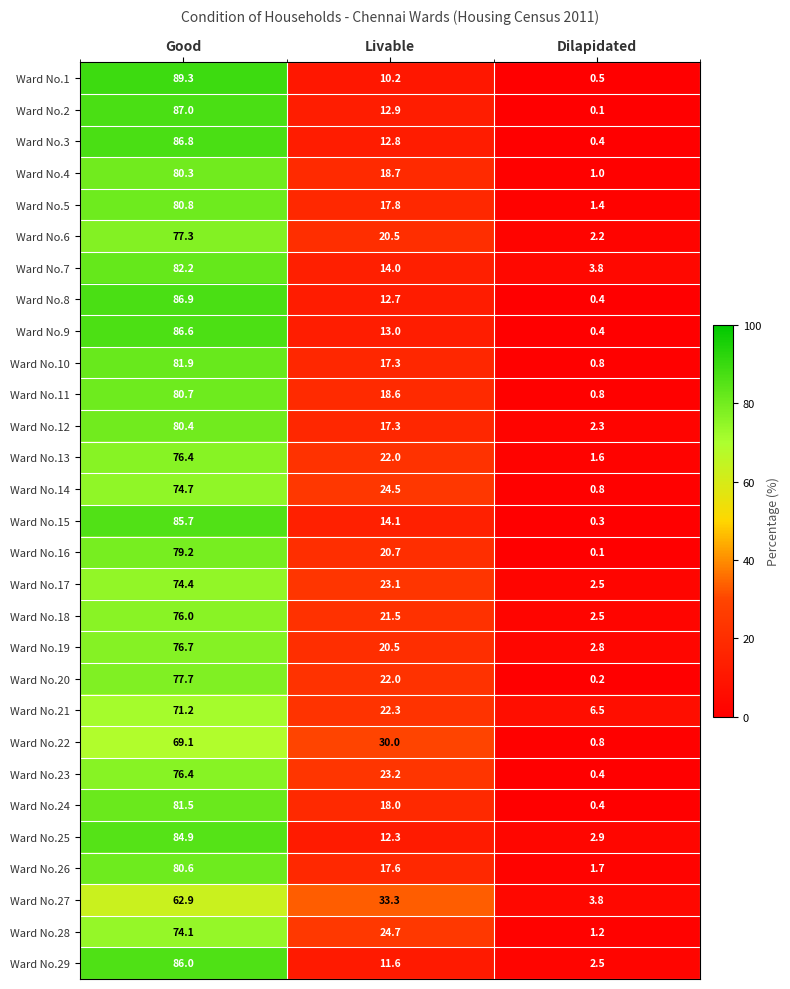

At which label does Ward No.4 first exceed 18?

Good